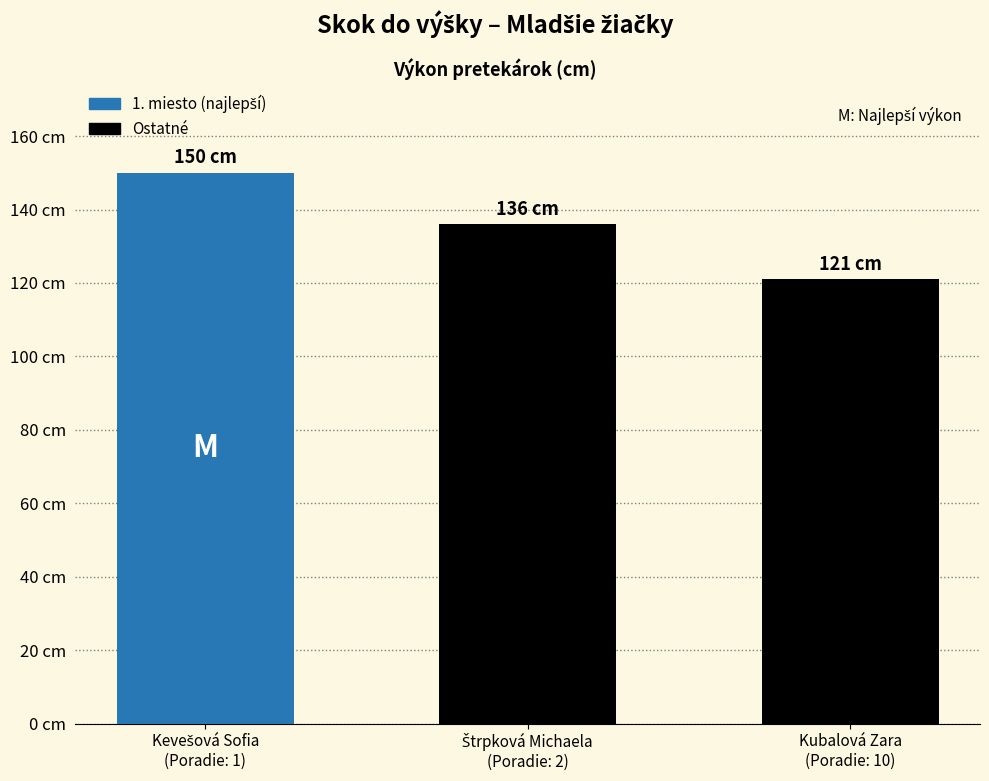

Reading right to left, list all the values displayed in this chart.

Kubalová Zara
(Poradie: 10)=121	Štrpková Michaela
(Poradie: 2)=136	Kevešová Sofia
(Poradie: 1)=150